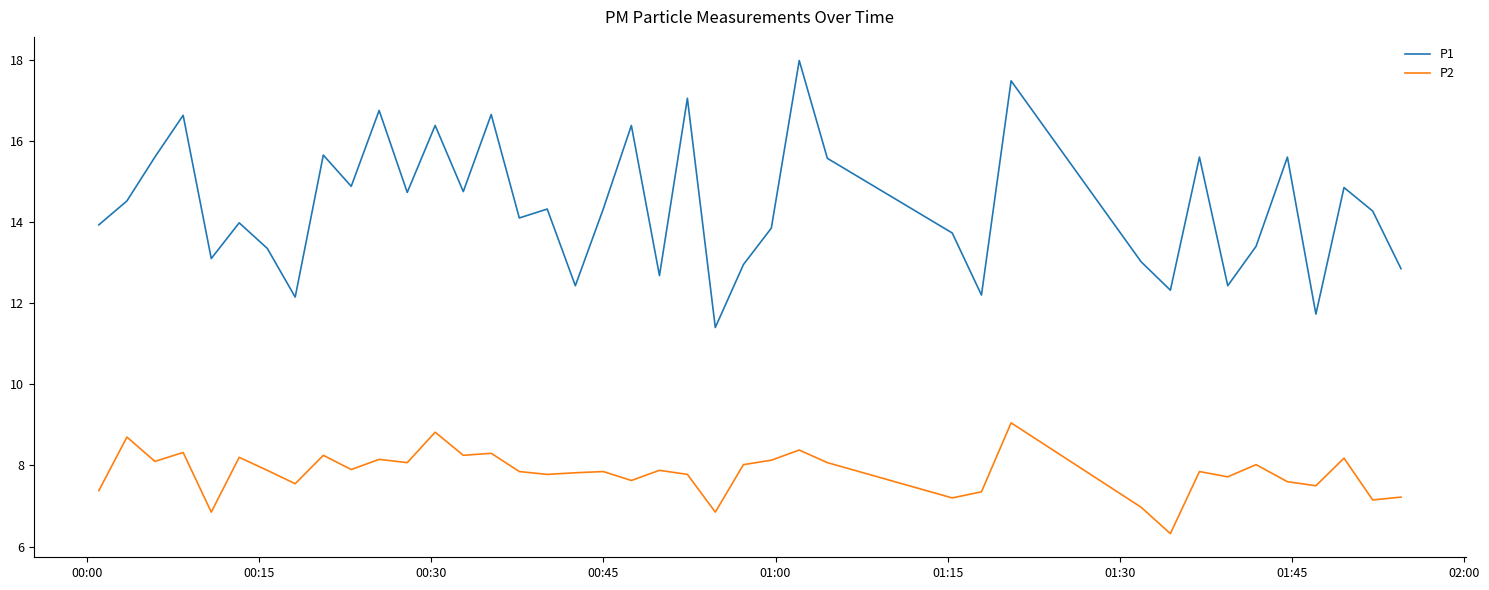

What is the maximum value for P2?

9.1